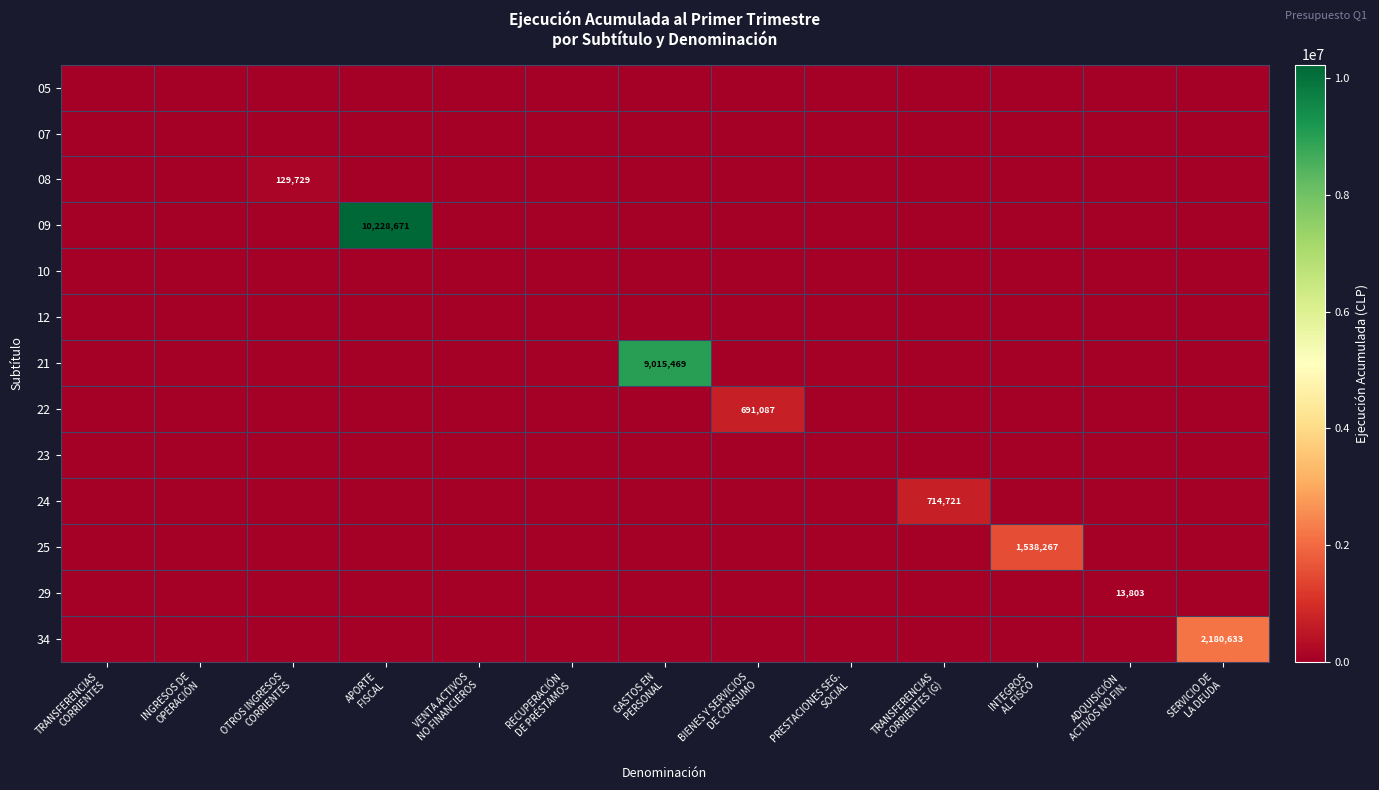

At which category is the sum across all series the highest?

APORTE
FISCAL